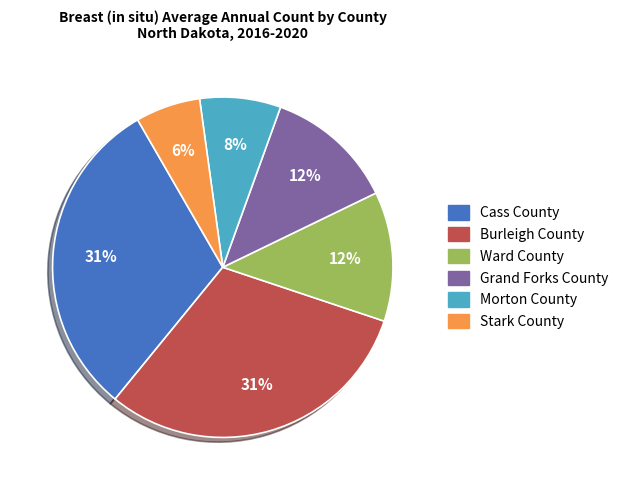

Is it true that Ward County is 12% of the pie?

True